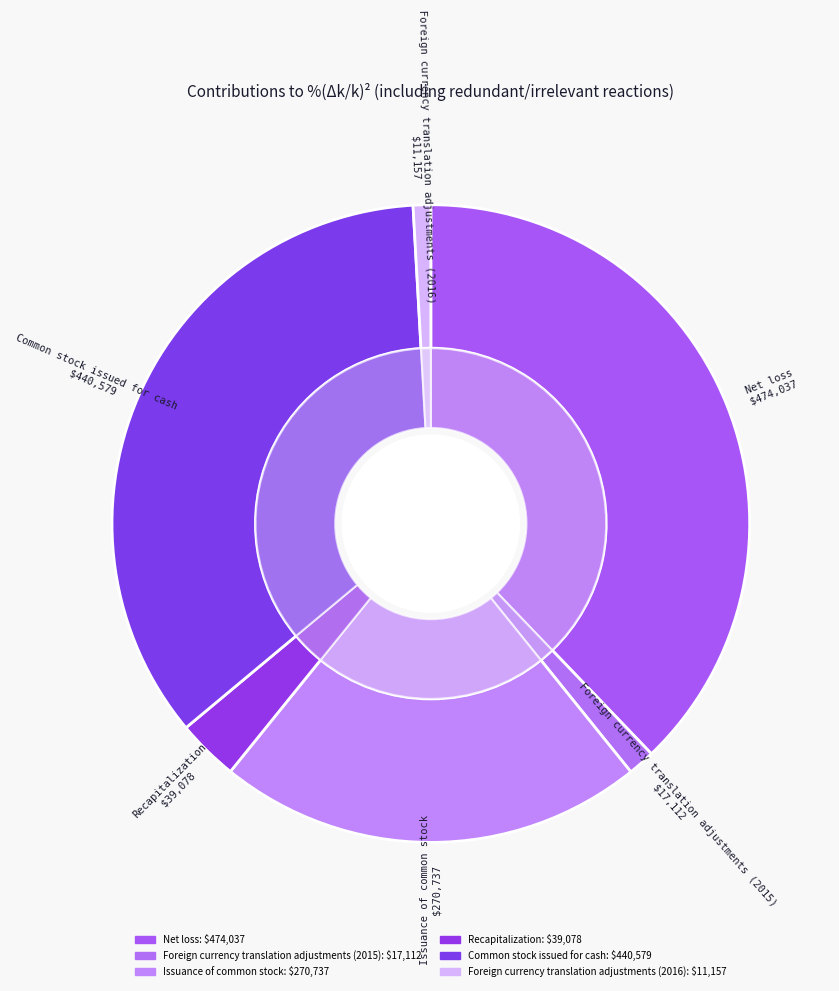

What percentage is the Common stock issued for cash slice, to the nearest percent?

35%